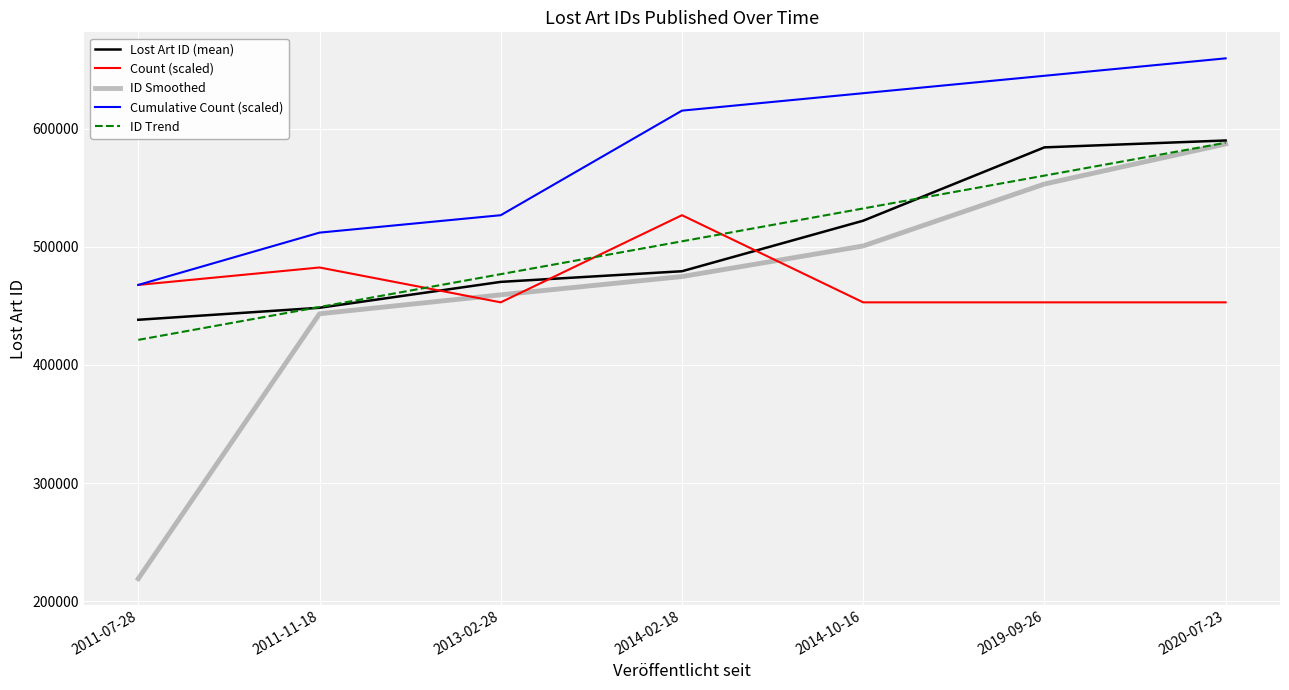

At which label does ID Trend reach its minimum?

2011-07-28